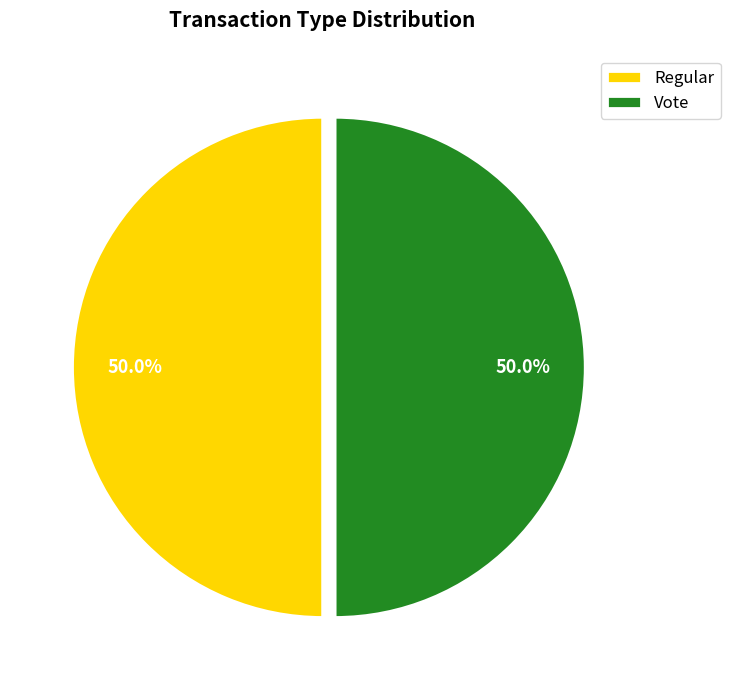

What percentage do Regular and Vote together represent?

100.0%